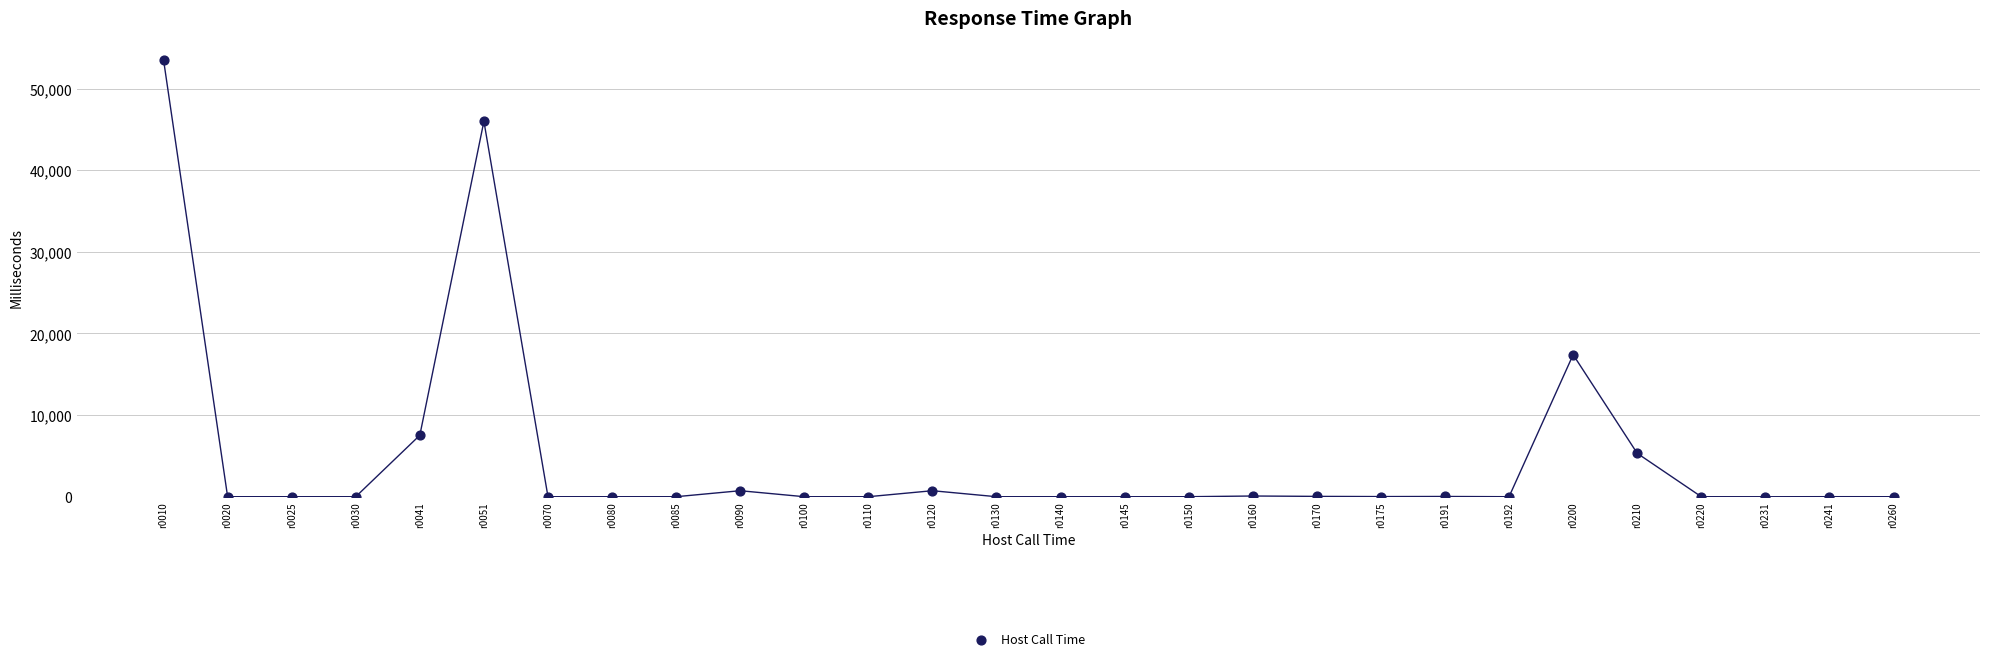

What Y value in the scatter plot is closest to 26765?

17402